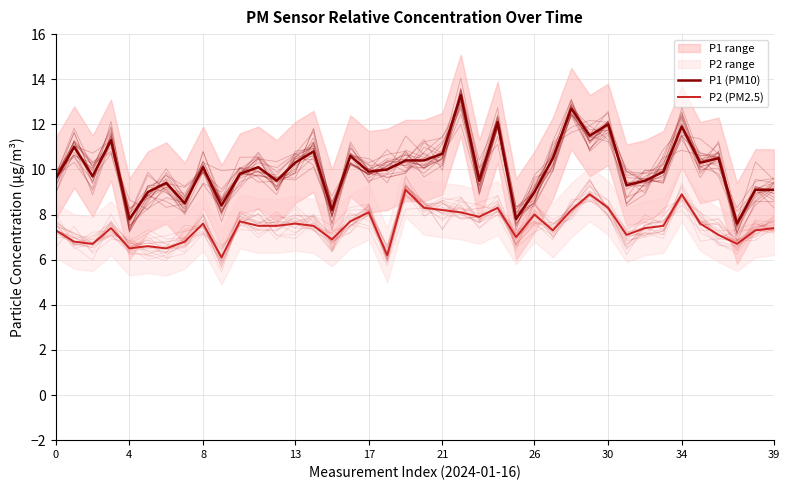

Which series has the largest total across all categories?

P1 (PM10)